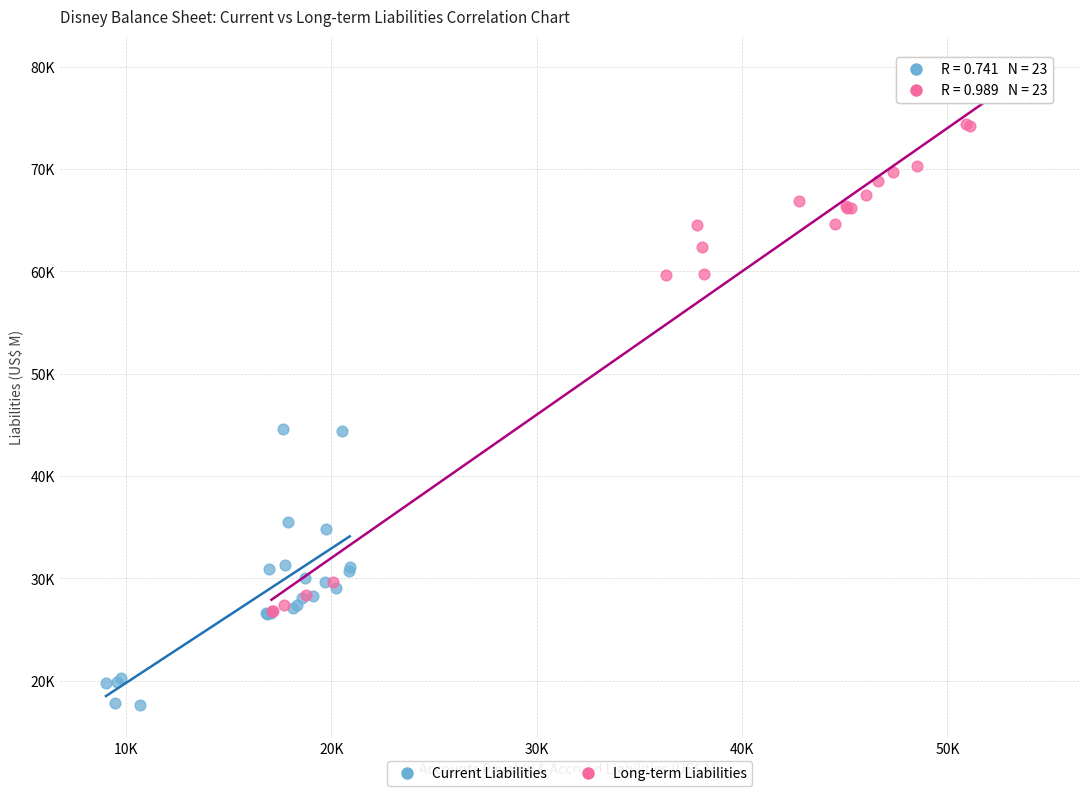

What are all the series names shown in the legend?

Current Liabilities, Long-term Liabilities